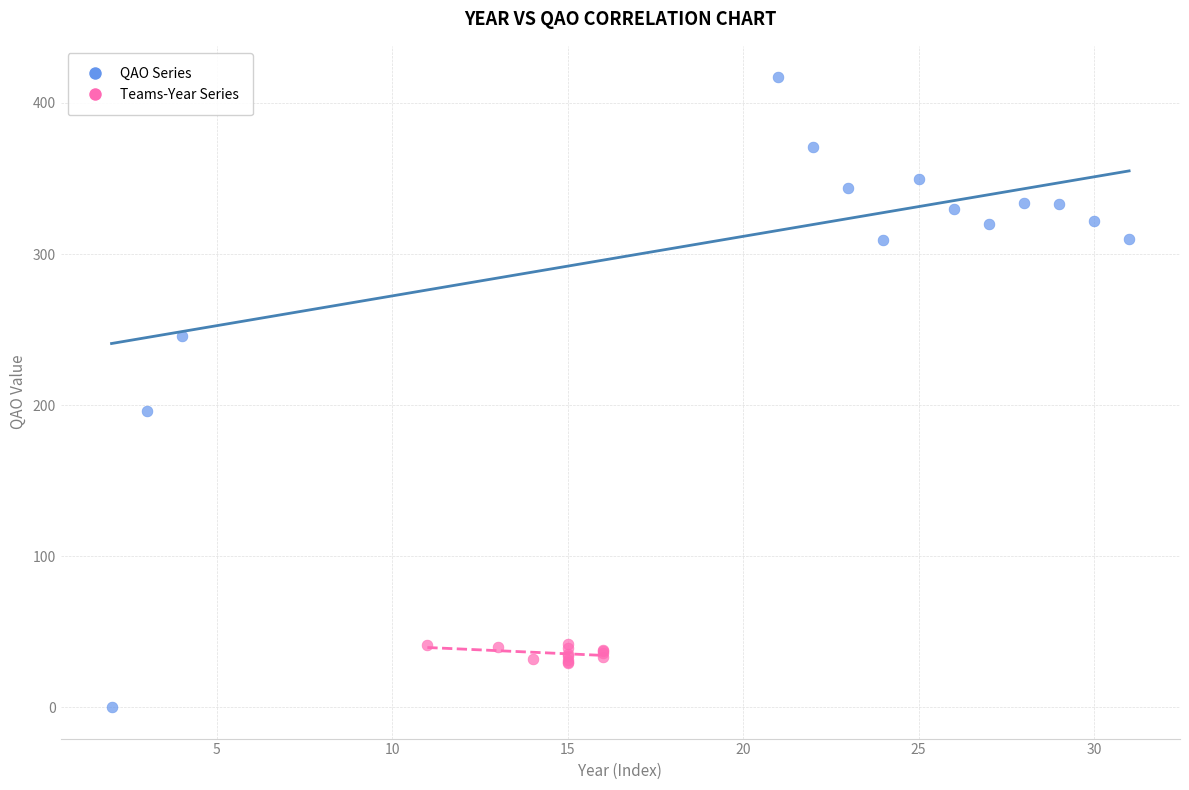

Which series contains the lowest Y value?

QAO Series